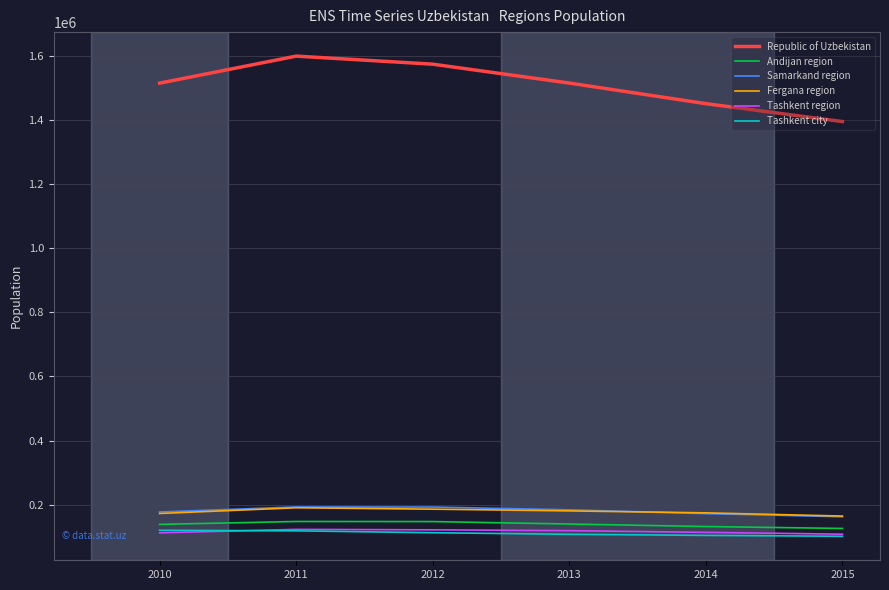

Which series has the largest range (max minus min)?

Republic of Uzbekistan